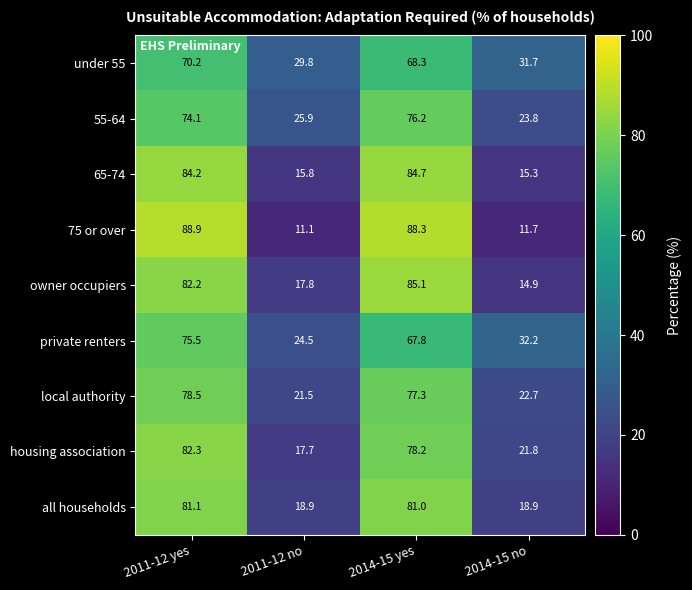

What is the difference between the 75 or over values at 2011-12 yes and 2011-12 no?

77.8